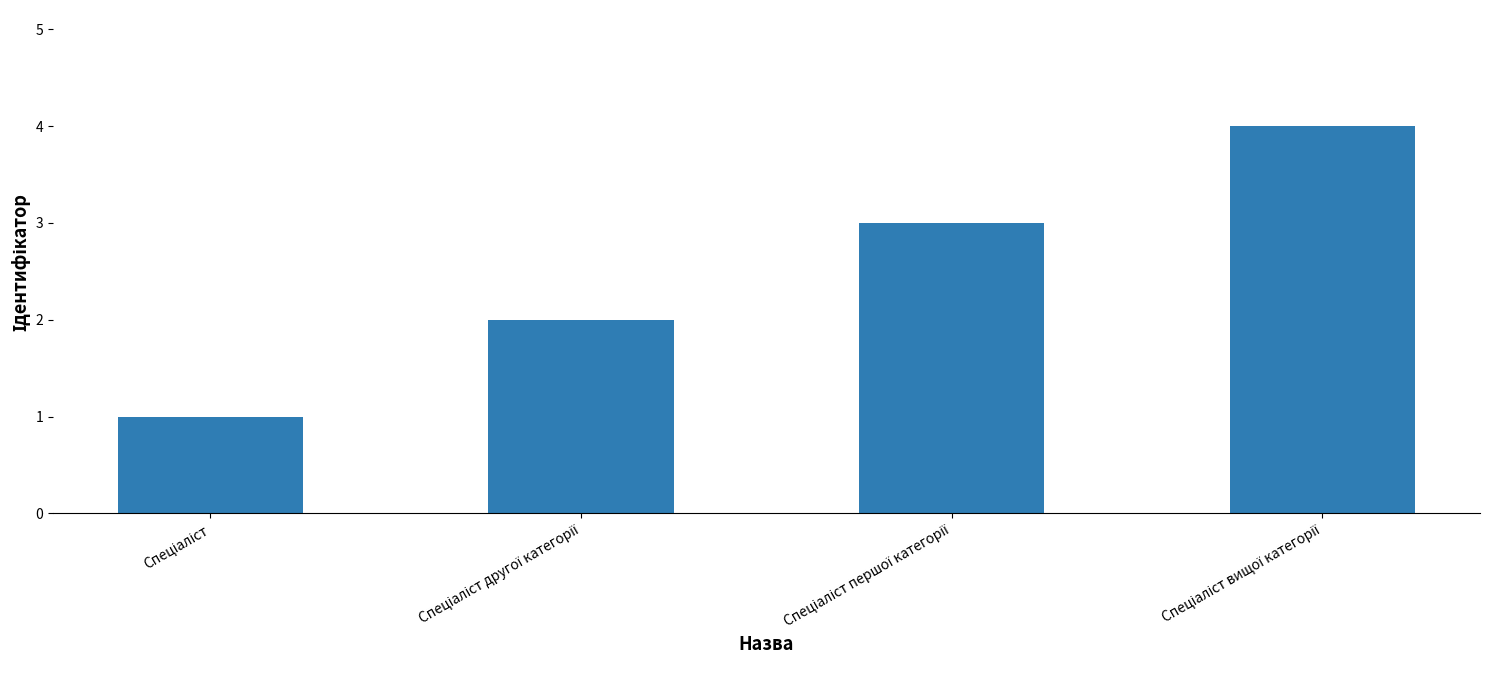

Does the chart contain stacked bars?

No